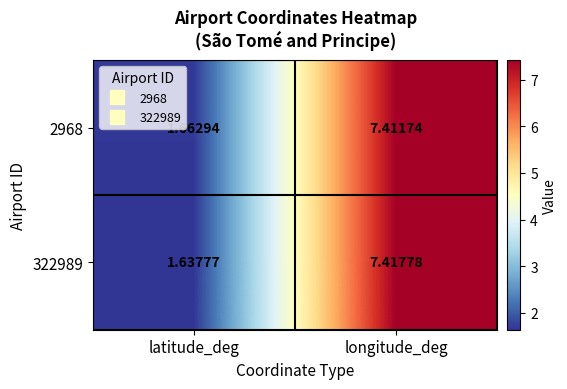

At which category is the sum across all series the highest?

longitude_deg